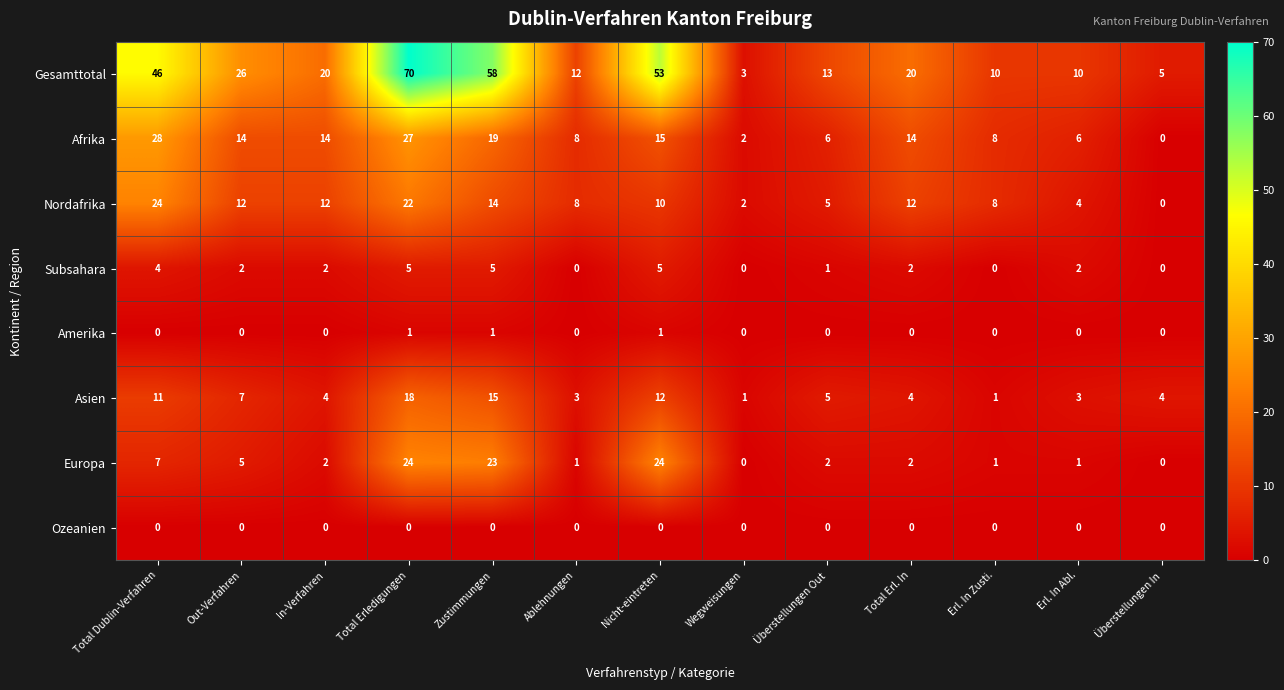

Which series has the largest total across all categories?

Gesamttotal